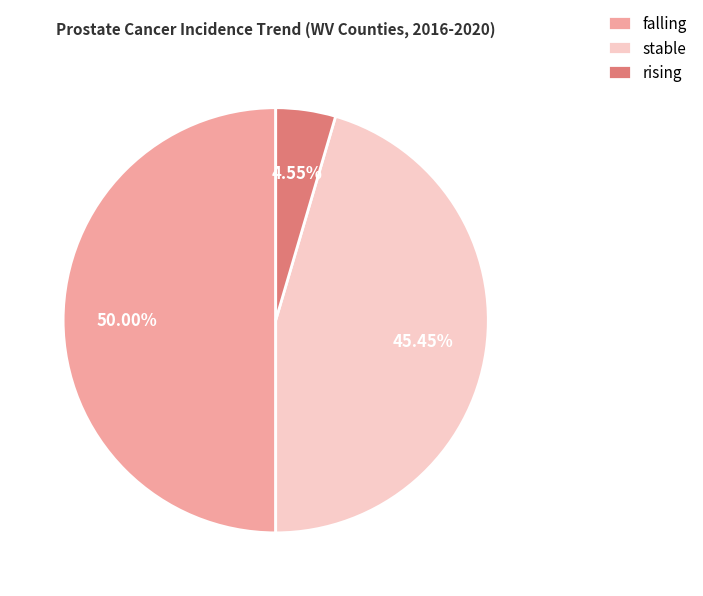

Which category has the biggest portion of the pie?

falling